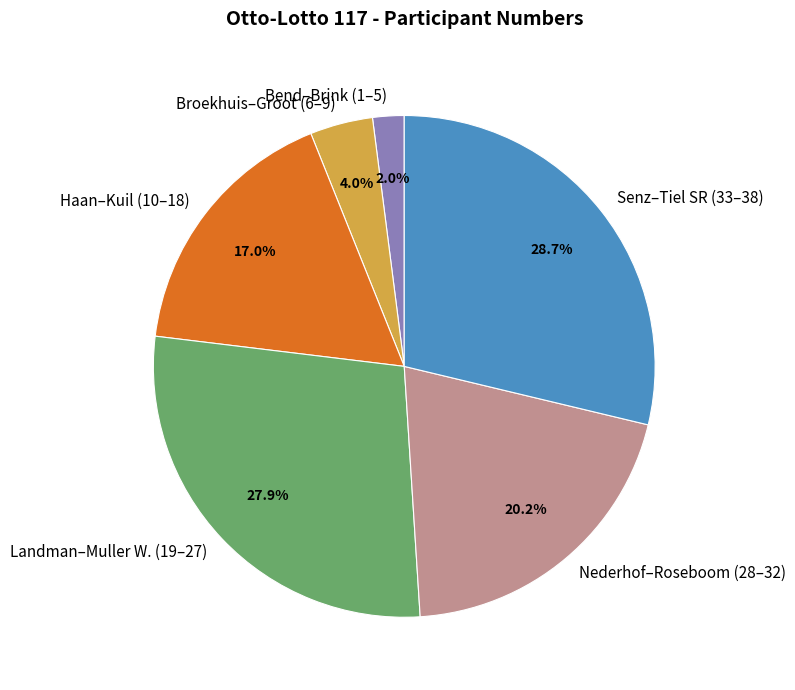

Between Bend–Brink (1–5) and Nederhof–Roseboom (28–32), which is larger?

Nederhof–Roseboom (28–32)